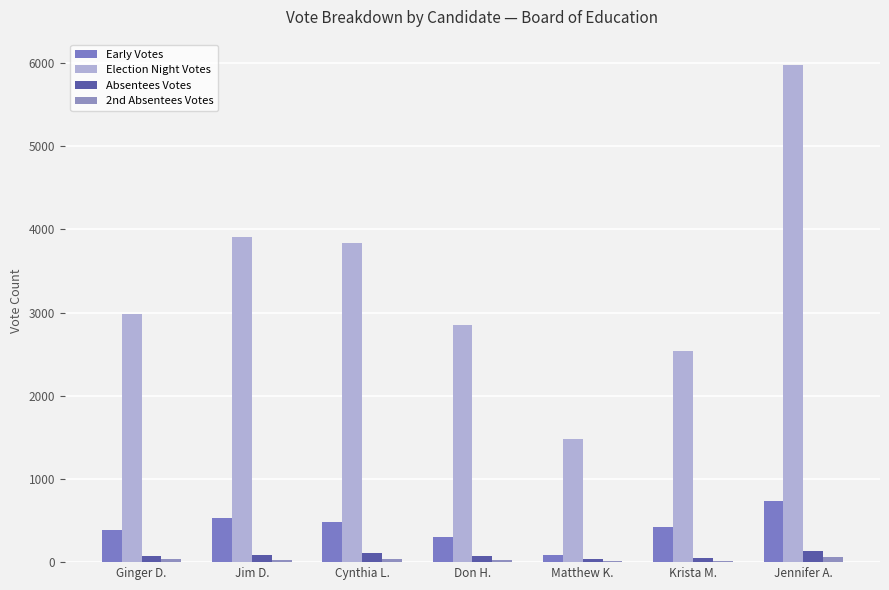

Which category has the highest value in the 2nd Absentees Votes series?

Jennifer A.